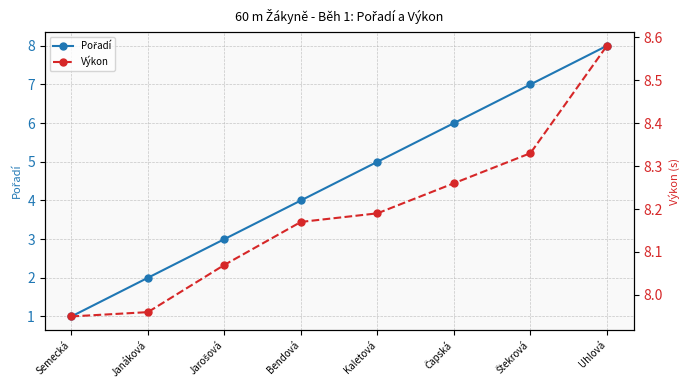

What are all the series names shown in the legend?

Pořadí, Výkon